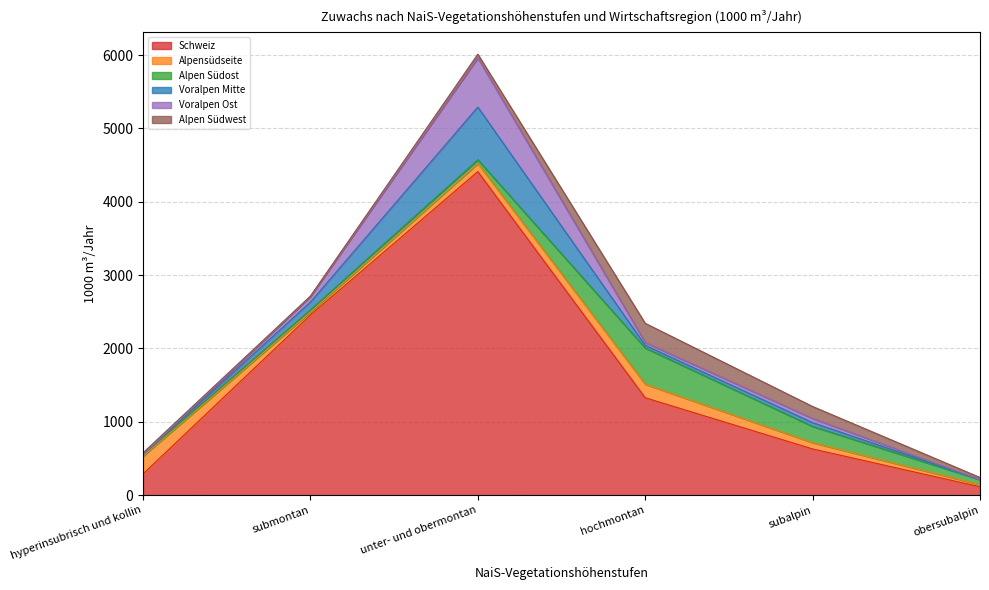

What are all the series names shown in the legend?

Schweiz, Alpensüdseite, Alpen Südost, Voralpen Mitte, Voralpen Ost, Alpen Südwest